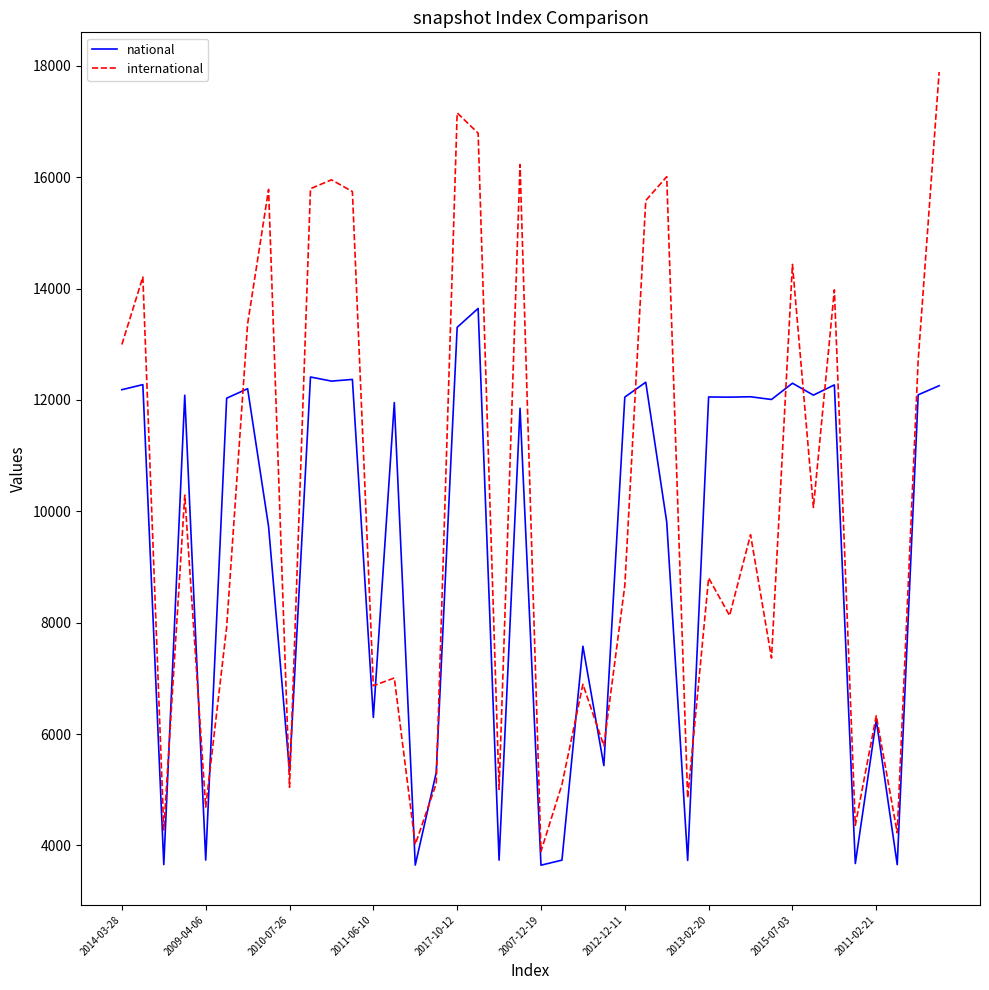

Which series has the widest spread of values?

international